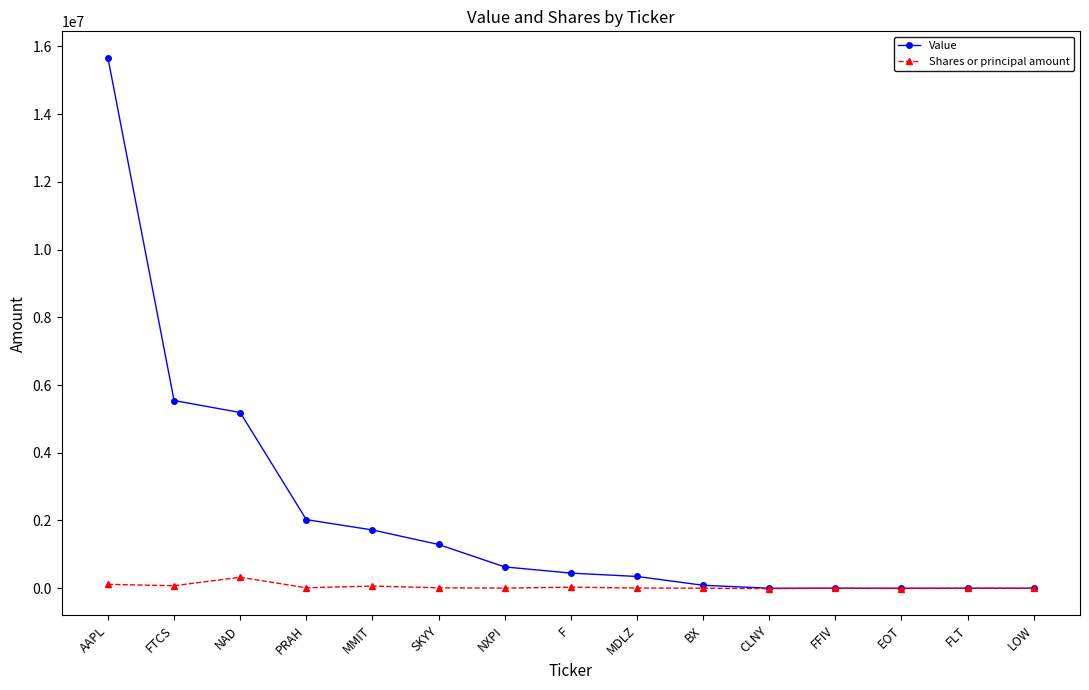

What is the total value across all series at FTCS?

5615352